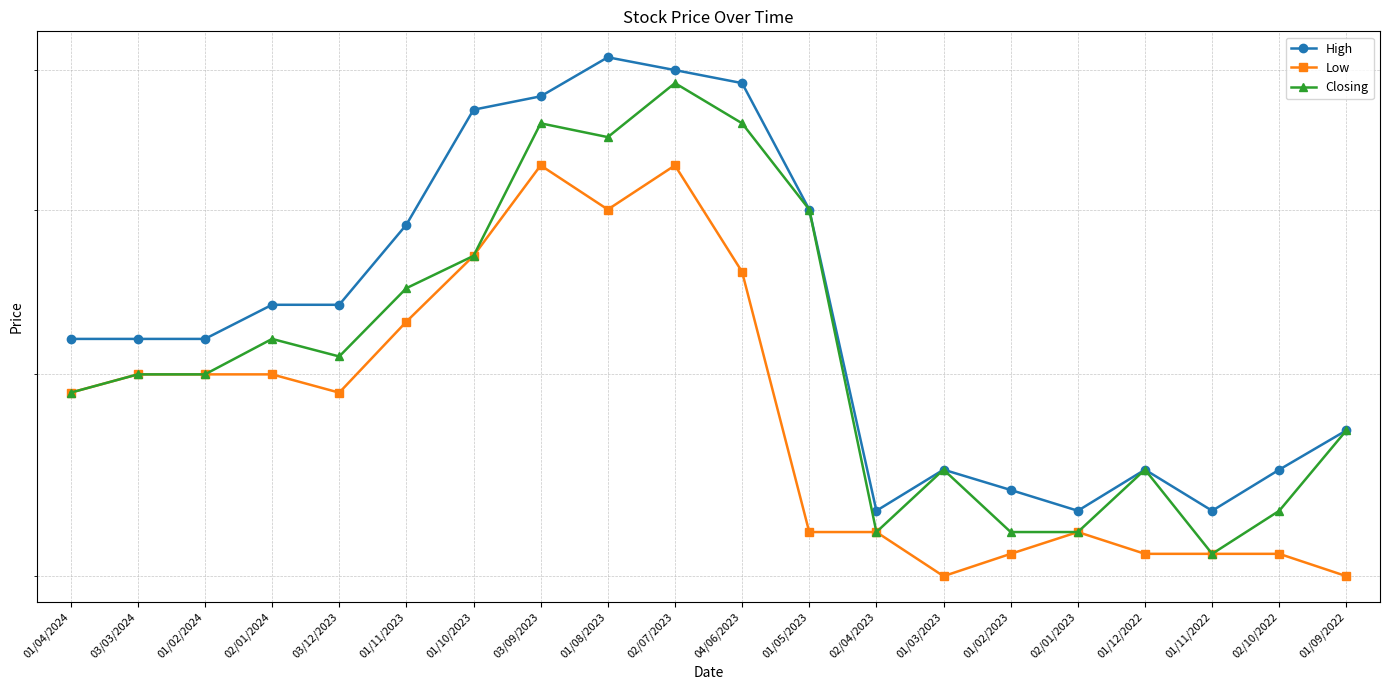

True or false: Low has a value of 0.4 at 01/12/2022.

True